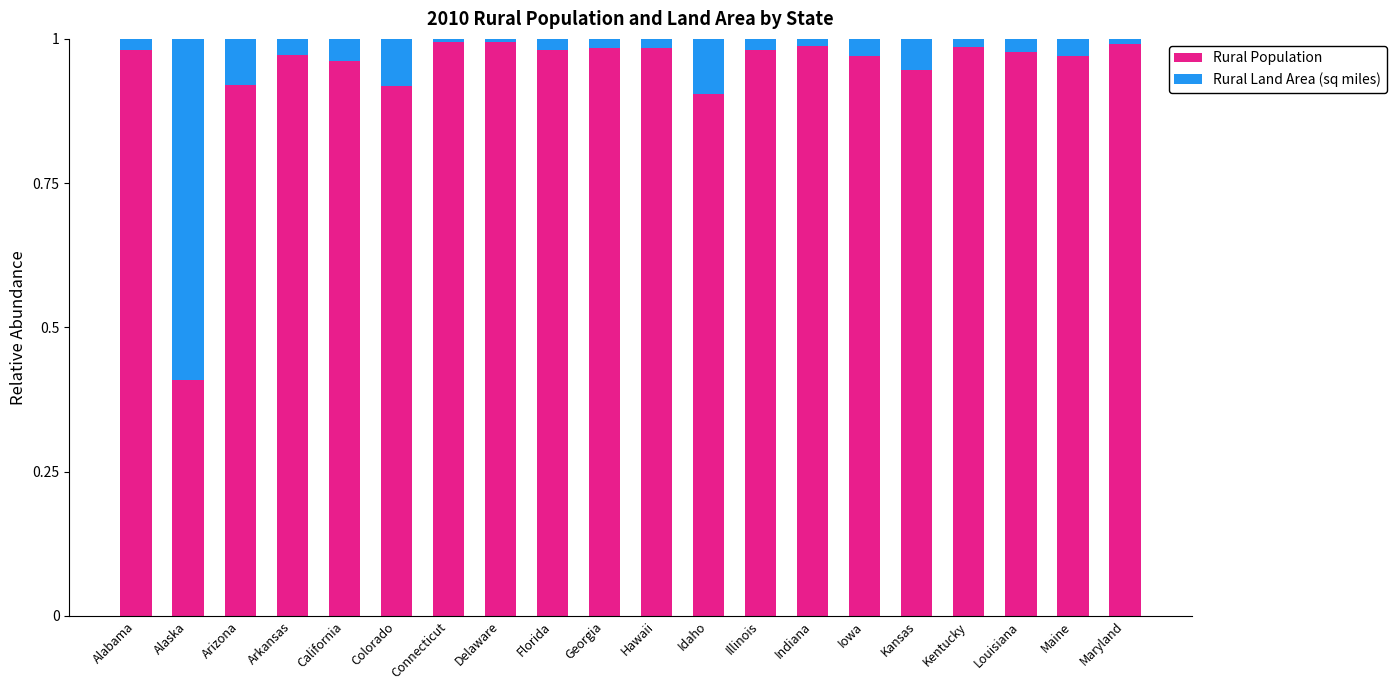

How many bars are there in total?

20